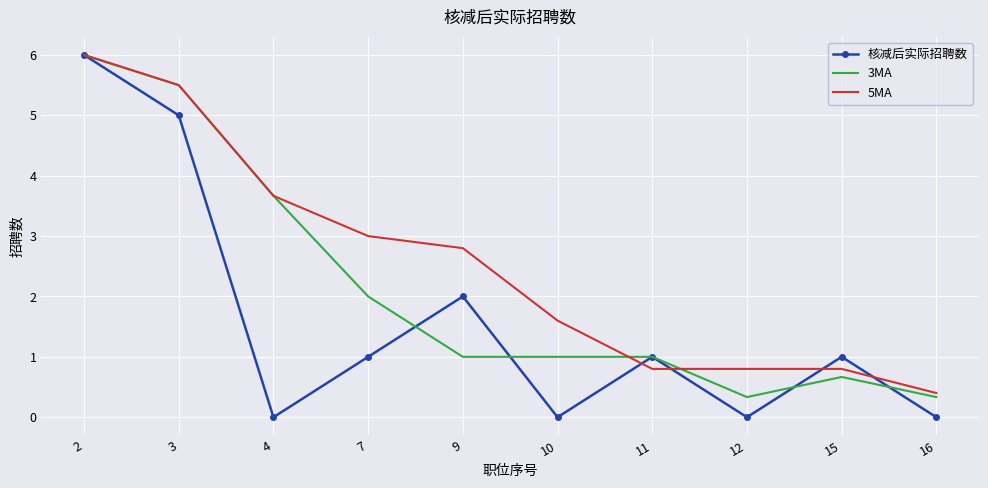

Is the value of 3MA at 12 greater than the value of 核减后实际招聘数 at 7?

No